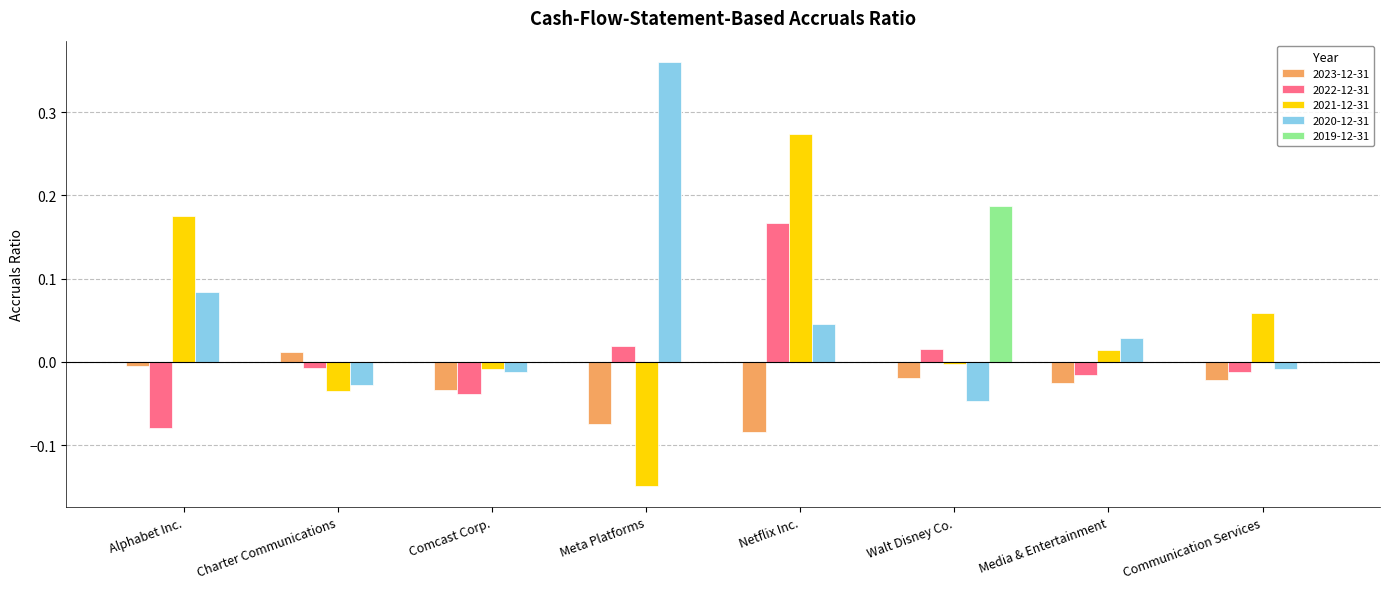

The value of 2019-12-31 at Media & Entertainment is -0.1. True or false?

False